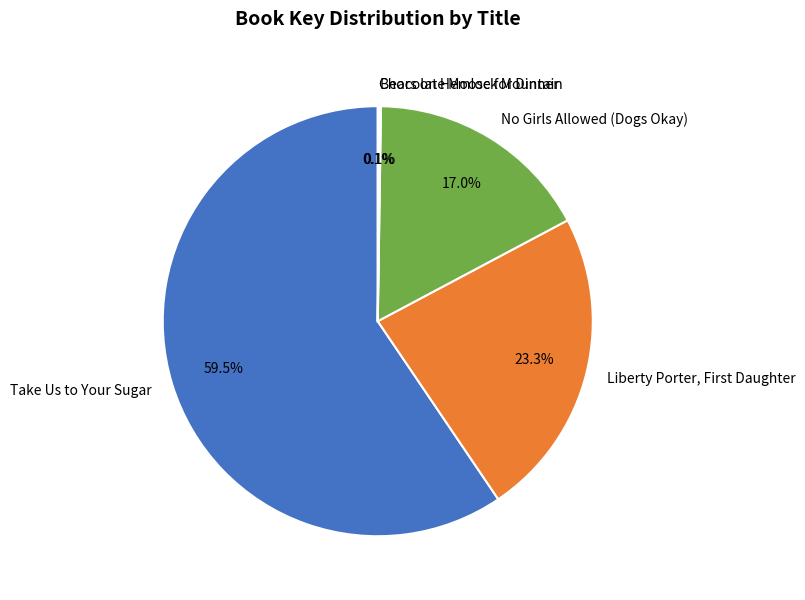

What percentage is NOT represented by Take Us to Your Sugar?

40.5%